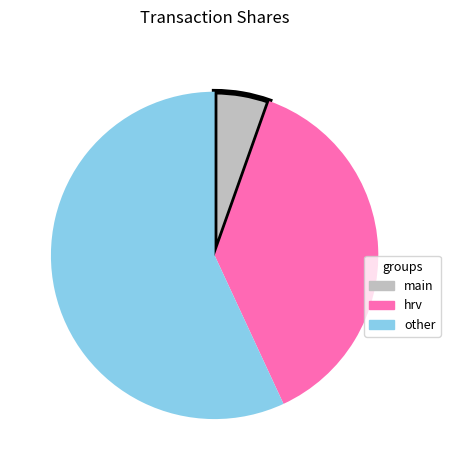

How many slices are in this pie chart?

3